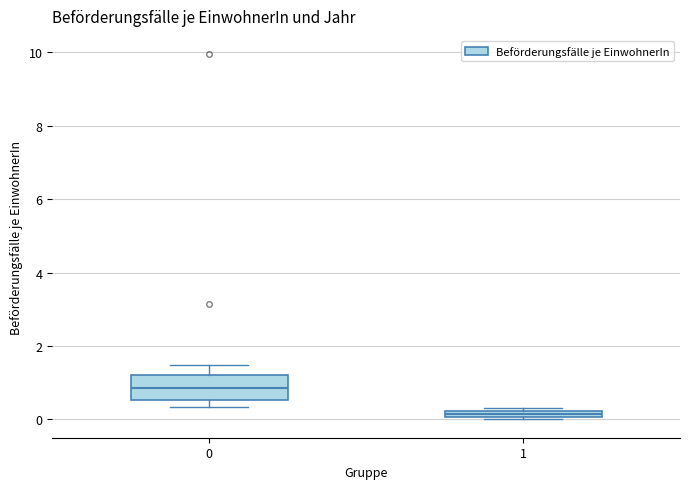

Where is the lower edge of the box at x = 1 on the y-axis? The values are not printed on the chart, so give them approximately, as read against the axis.

0.0